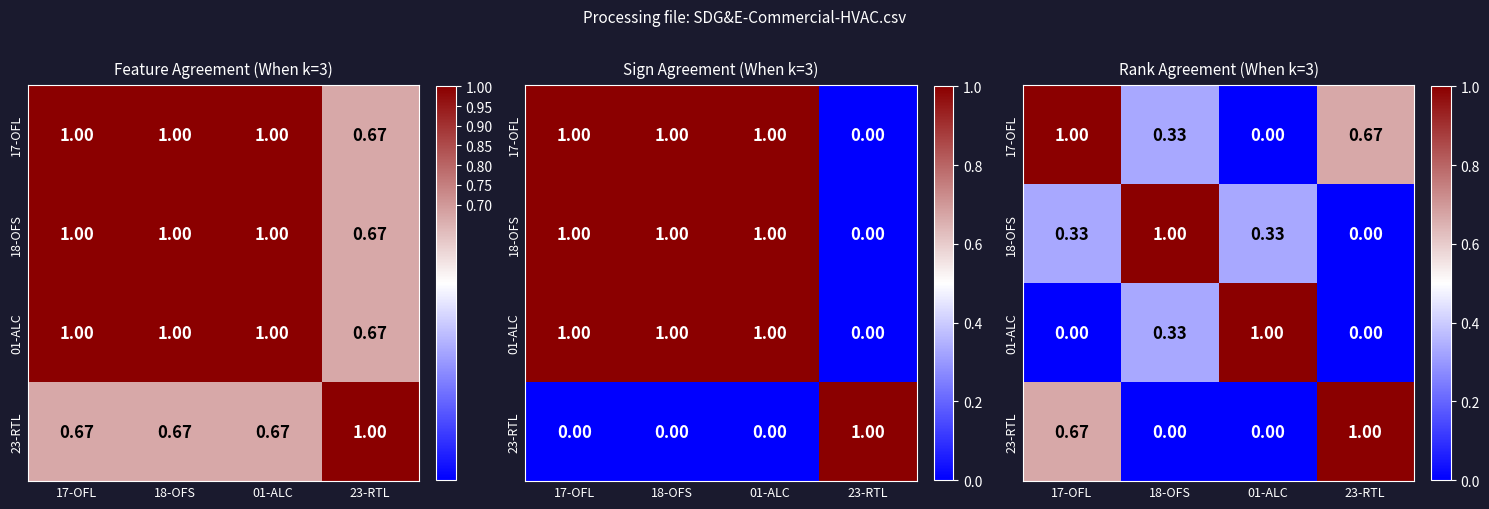

What is the maximum value for 01-ALC?

1.0